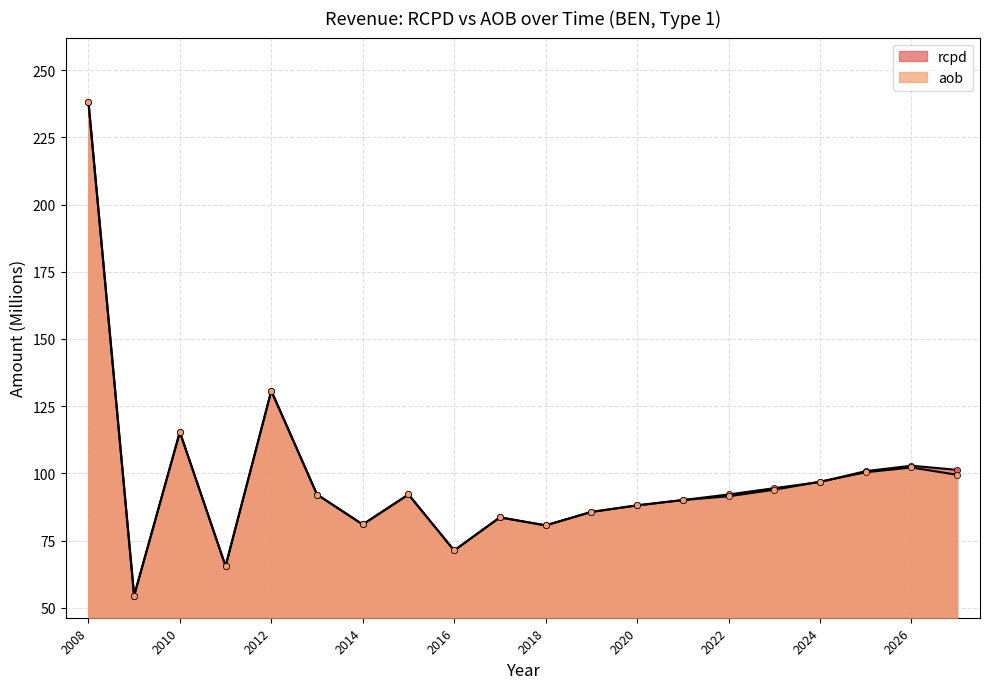

At how many categories does at least one series exceed 89?

12